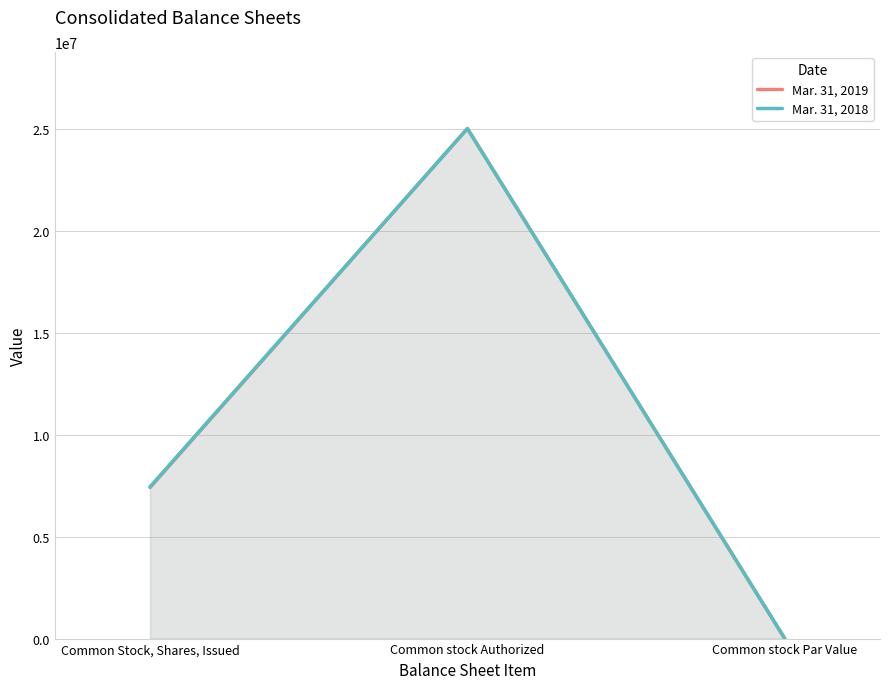

How many lines are shown in the chart?

2